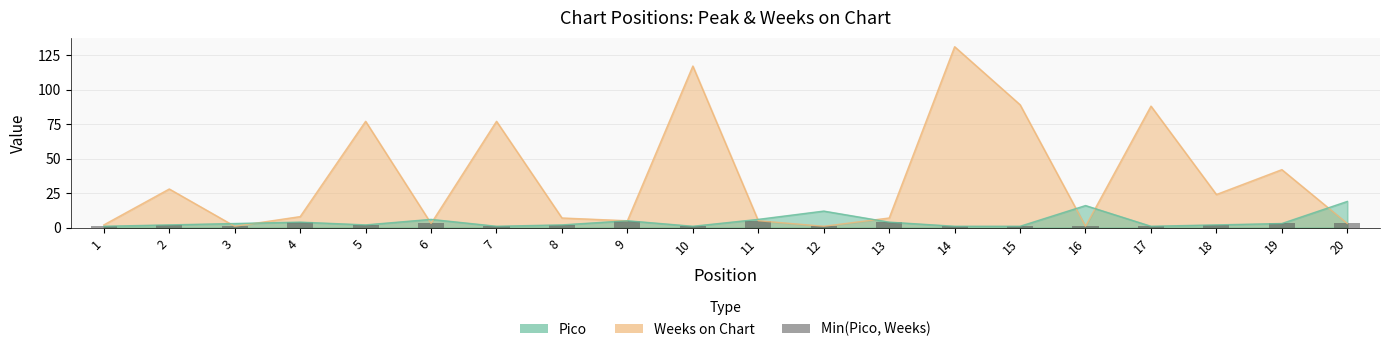

Where does the data first go above 2?

4